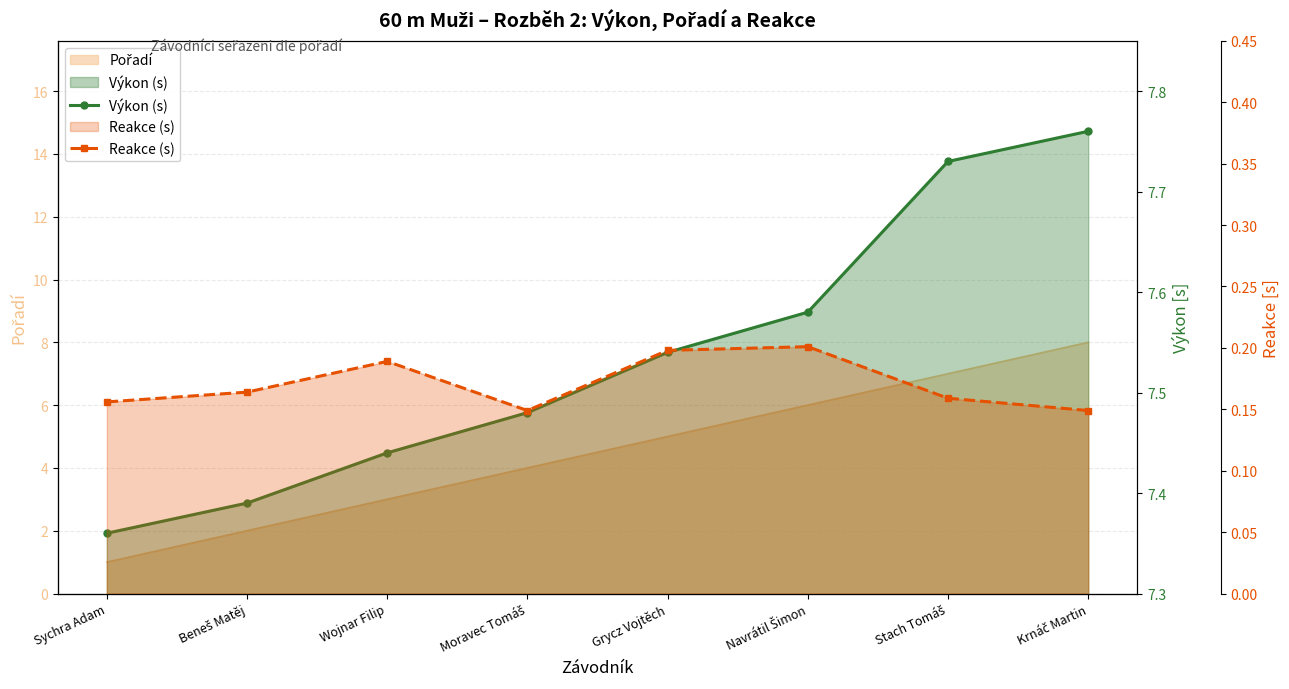

Where is Reakce (s) nearest to the value 0?

Moravec Tomáš